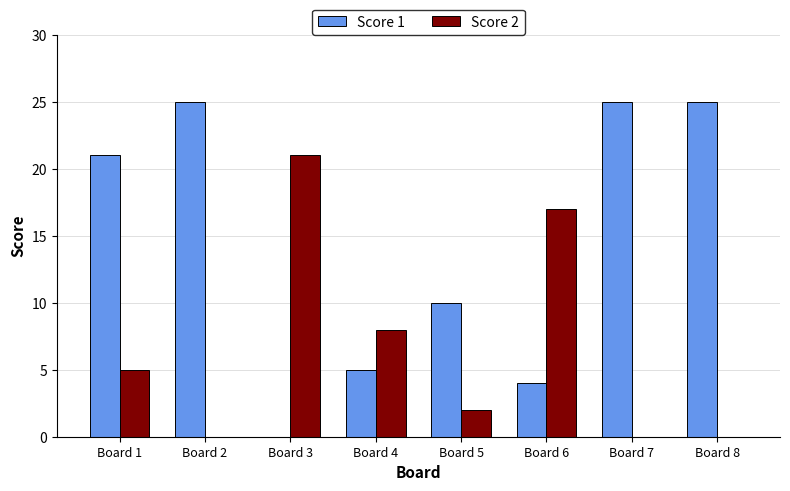

Reading left to right, list all the values displayed in this chart.

Score 1: 21	25	0	5	10	4	25	25
Score 2: 5	0	21	8	2	17	0	0